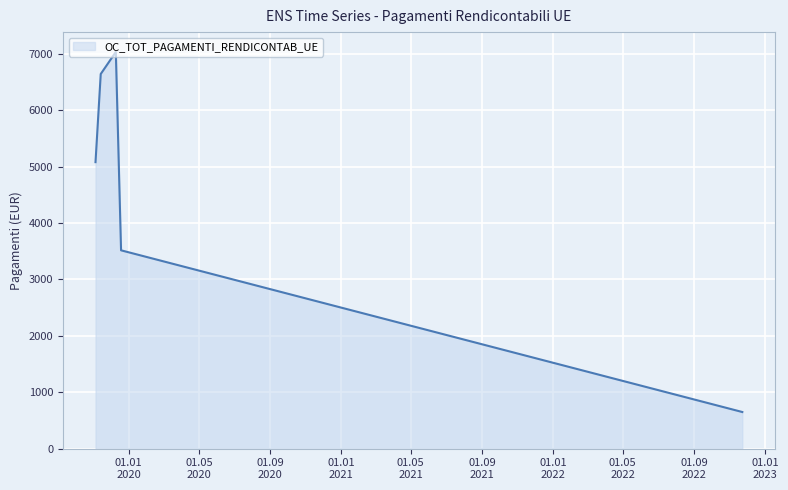

True or false: there are more than 0 points higher than both neighbors.

True